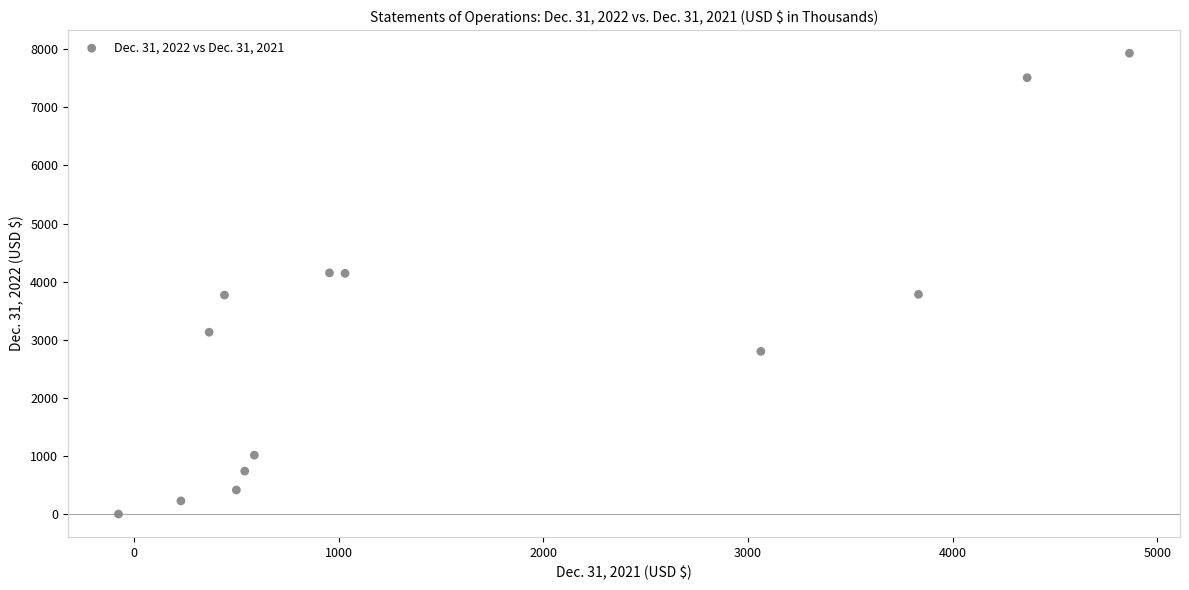

What is the range of X values (max minus min)?

4940